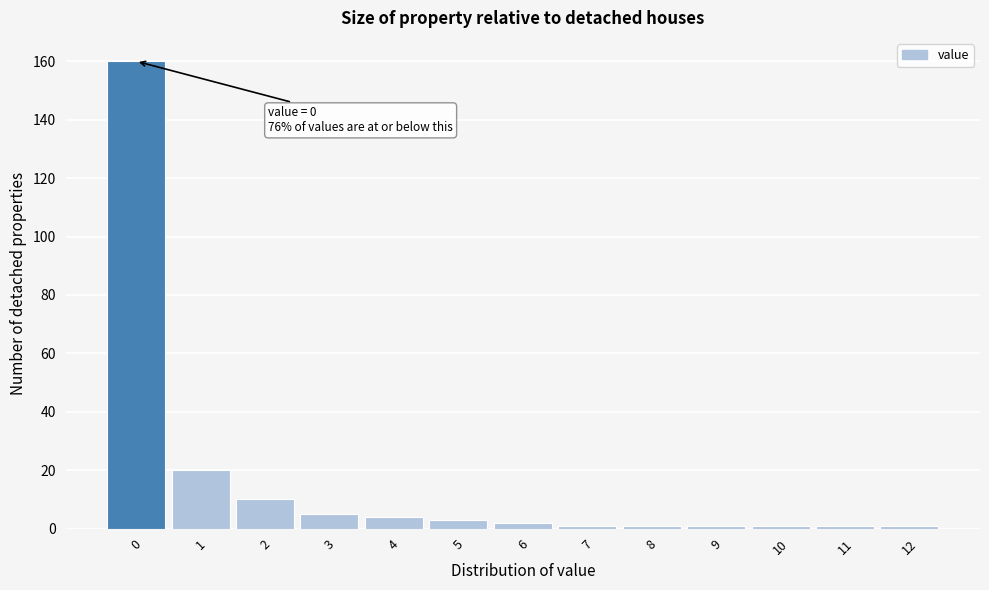

Reading left to right, list all the values displayed in this chart.

0=160	1=20	2=10	3=5	4=4	5=3	6=2	7=1	8=1	9=1	10=1	11=1	12=1